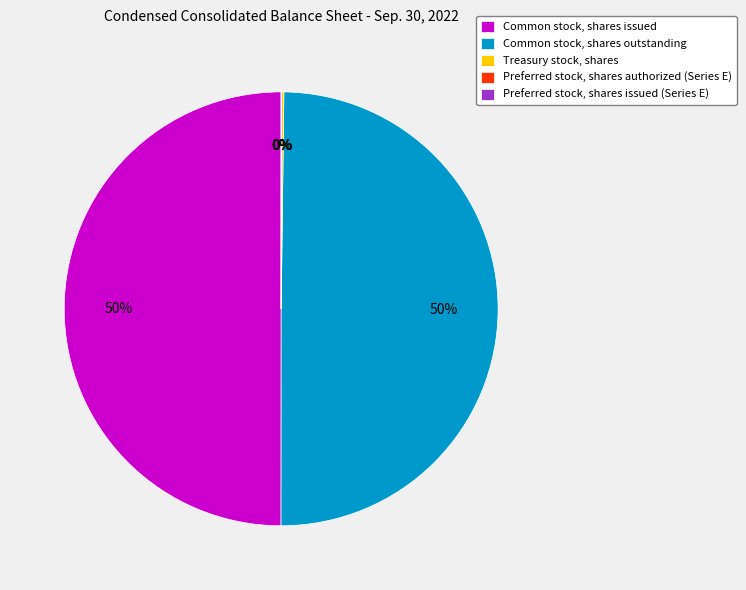

True or false: Common stock, shares issued accounts for 64% of the total.

False